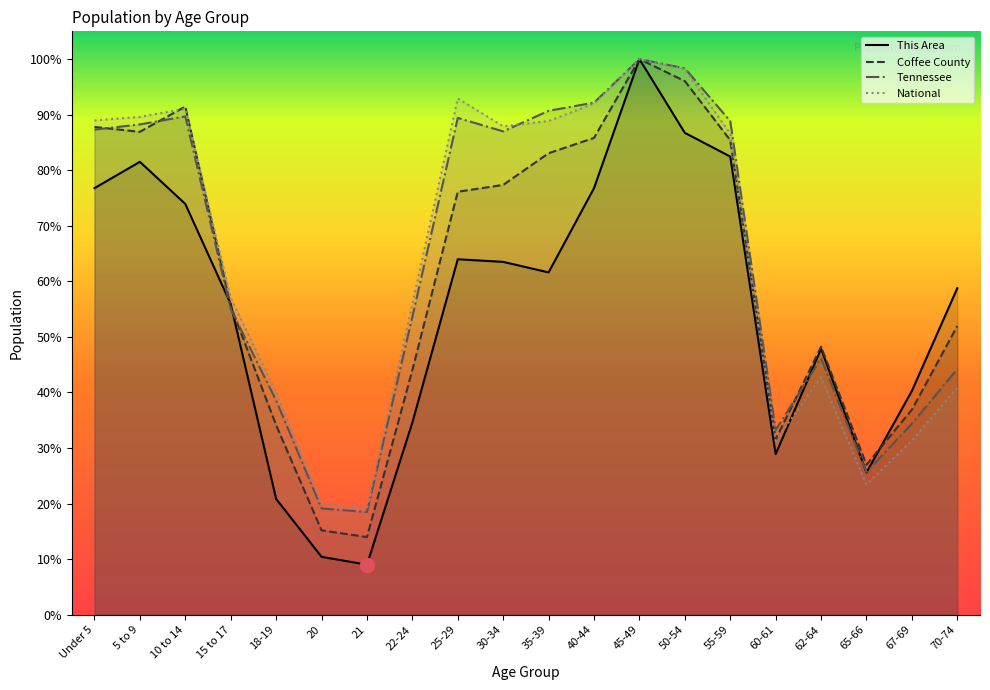

After their last crossing, which series has the higher values: National or This Area?

This Area